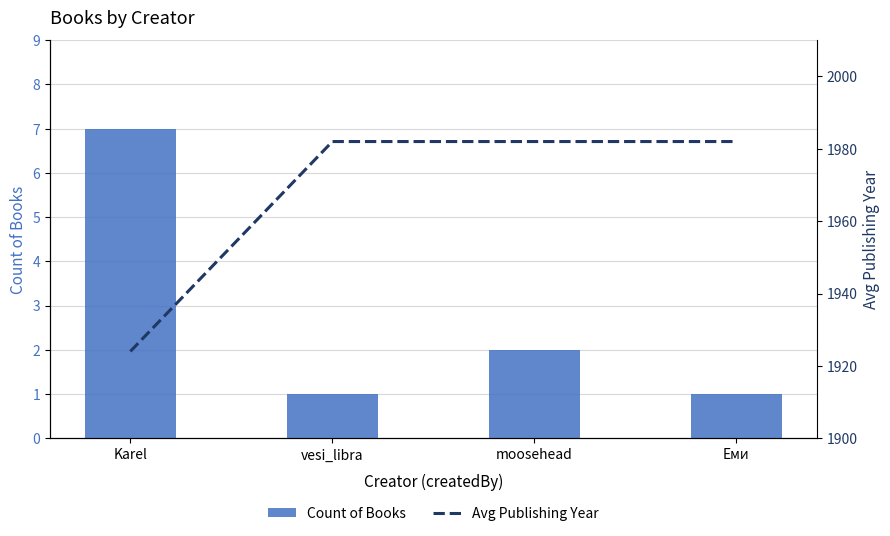

At moosehead, list the series in order from largest to smallest.

Avg Publishing Year, Count of Books